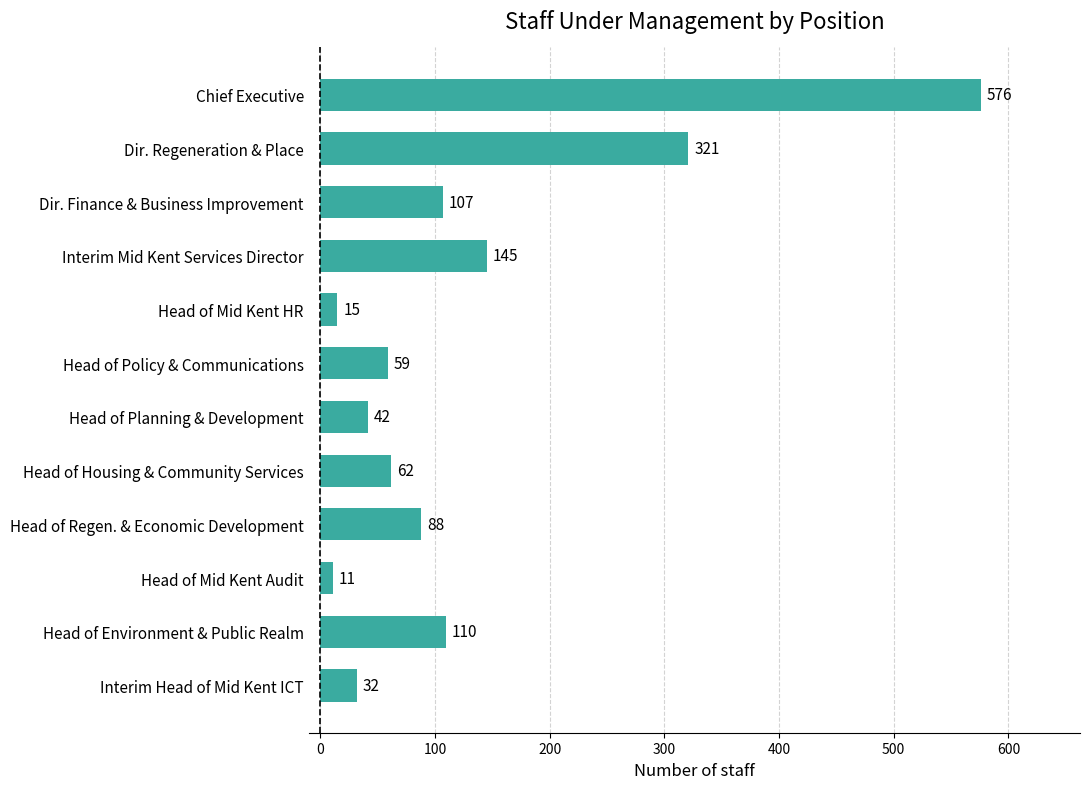

What is the average value?

131